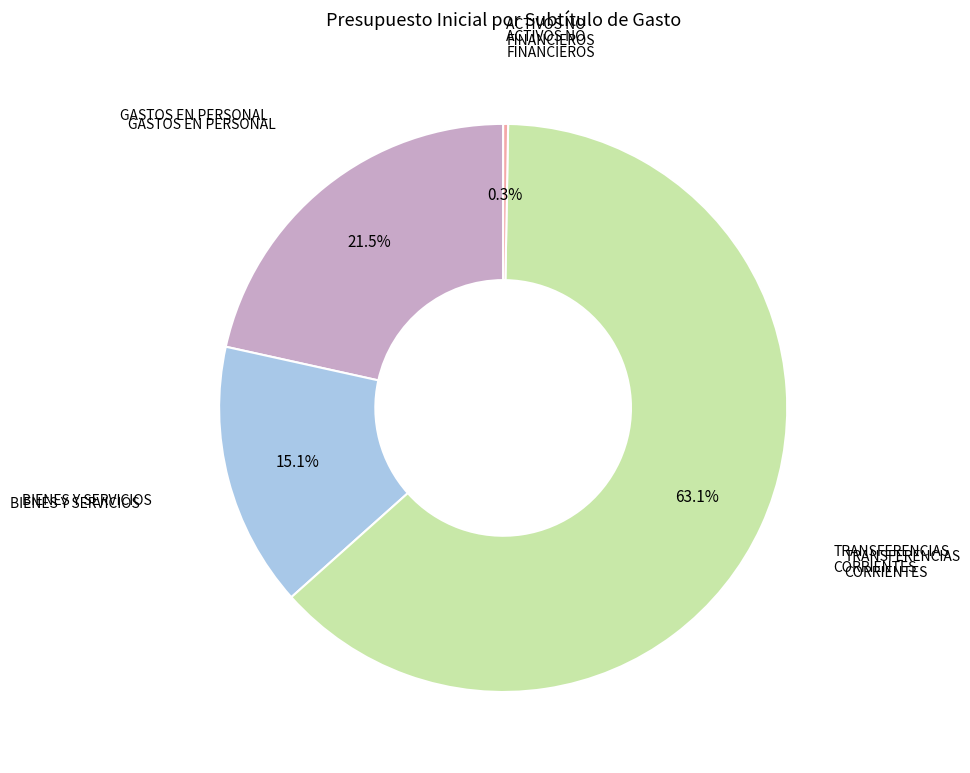

Does any single category account for the majority?

Yes